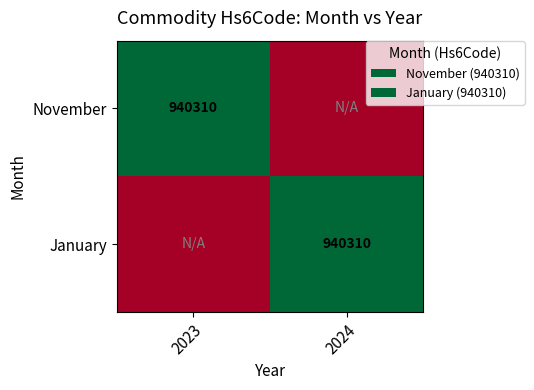

At which category does the chart reach its peak across all series?

2023